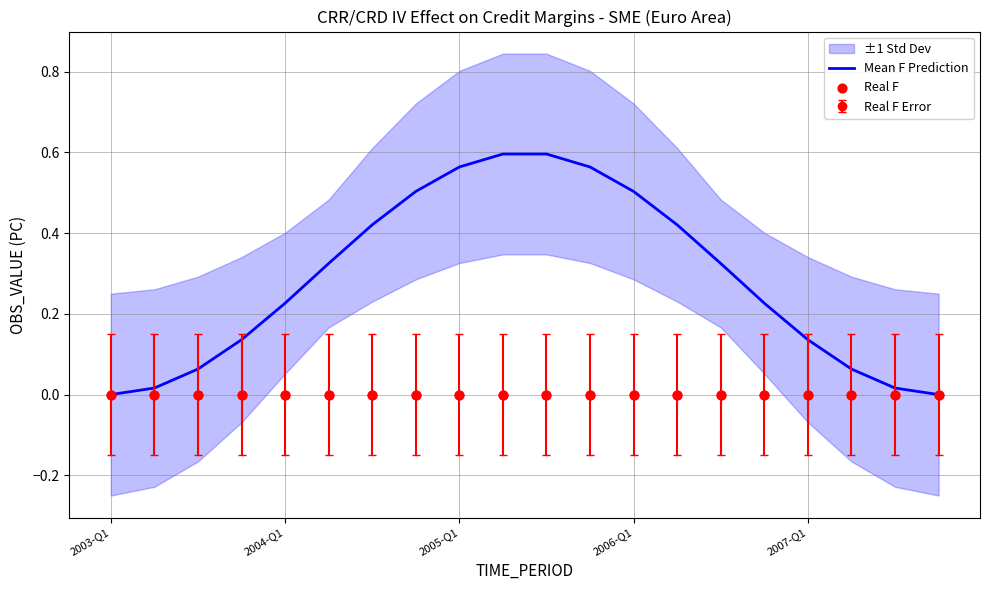

At how many categories does at least one series exceed 0?

18